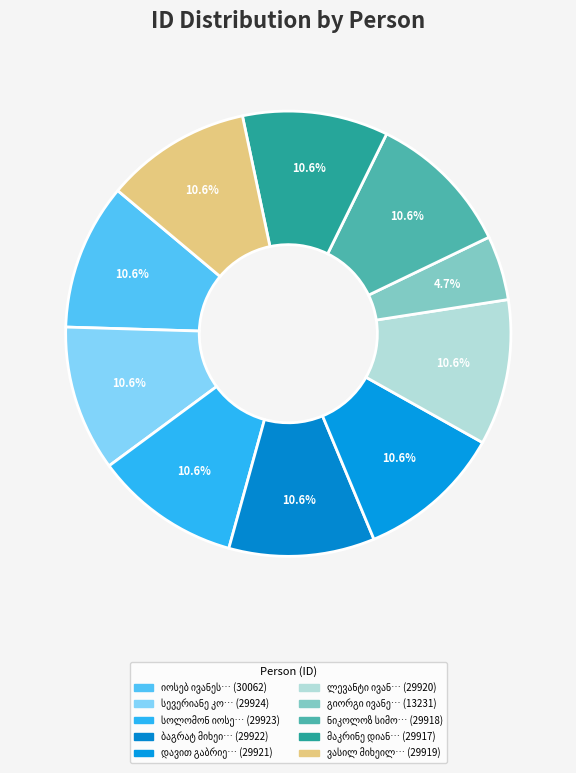

Count the number of slices in the pie.

10